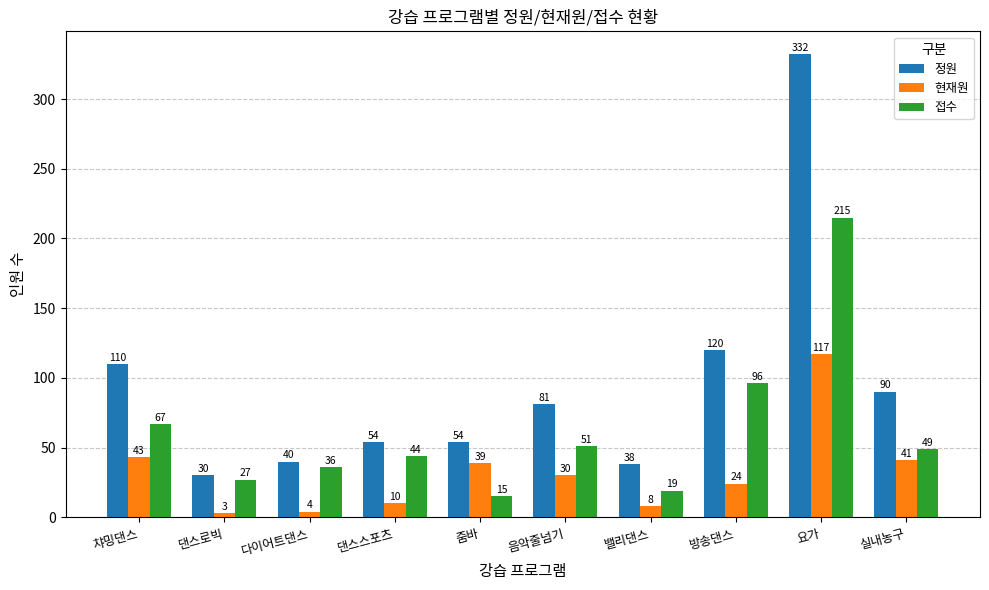

What is the value of the 정원 bar at the 5th from the left?

54